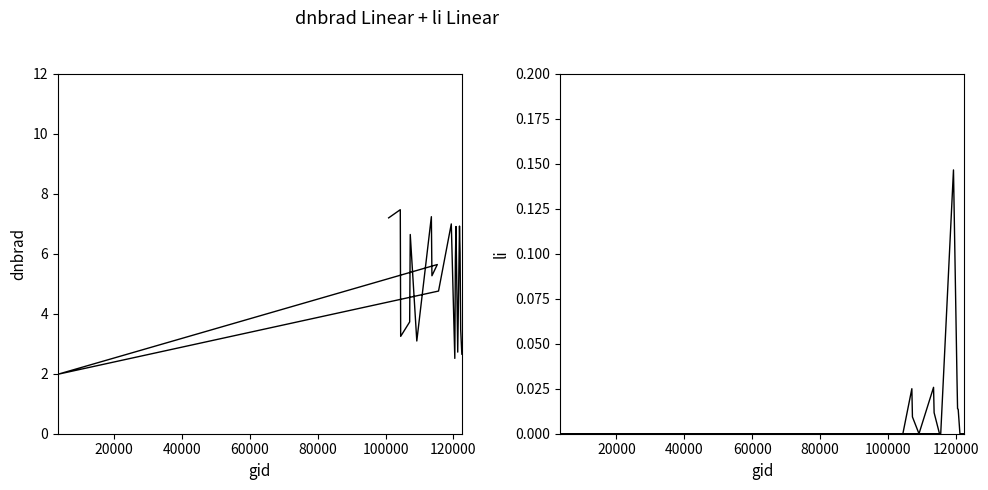

What is the average value of the dnbrad series?

5.0